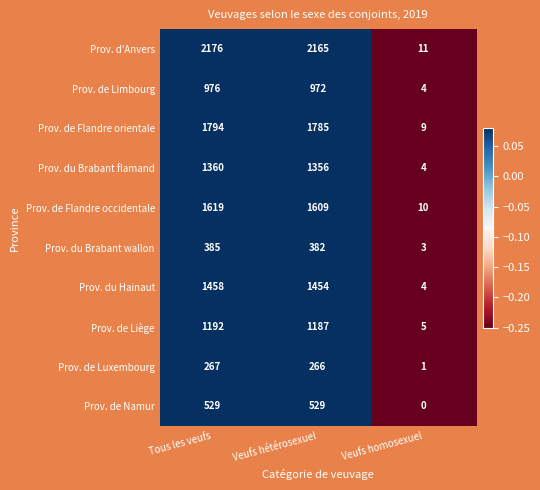

At which label is Prov. du Brabant wallon closest to 194?

Veufs hétérosexuel